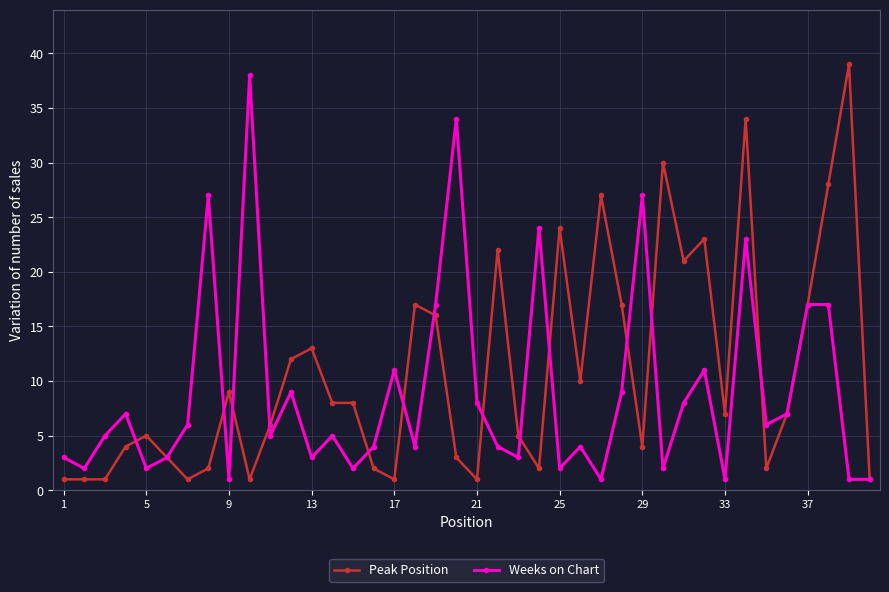

Does the chart have visible grid lines?

Yes